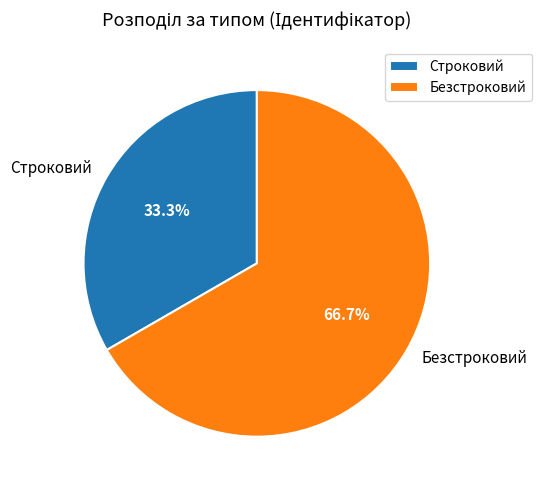

How many segments does this pie chart have?

2